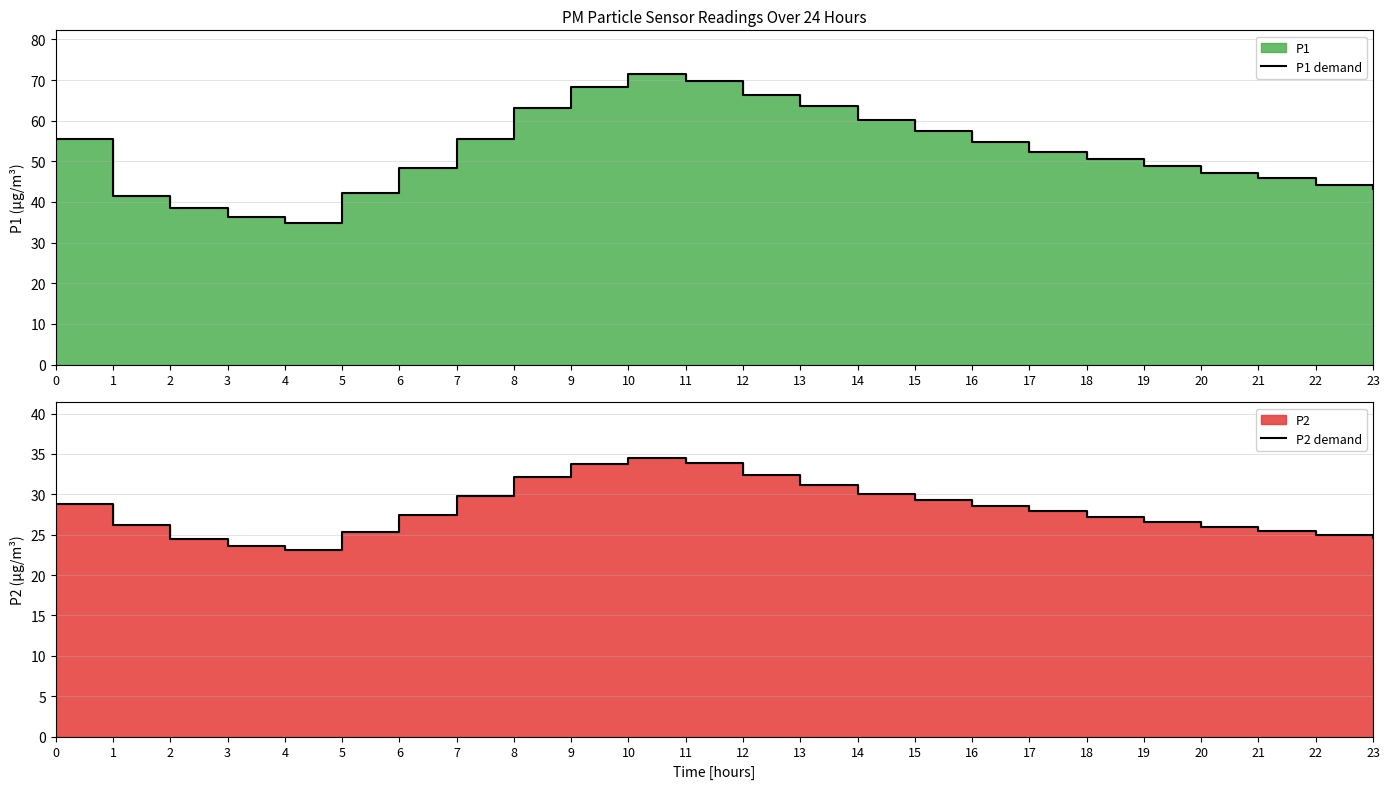

Does the chart display data point markers on the line(s)?

No